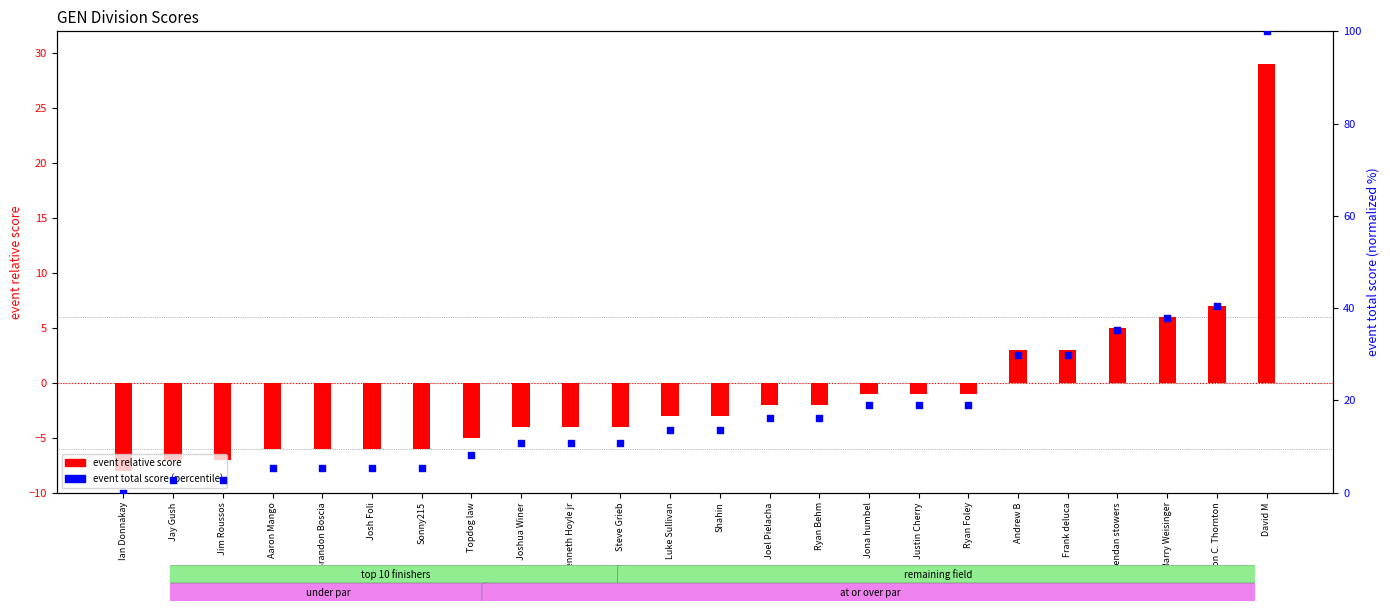

At which category is the sum across all series the highest?

David M